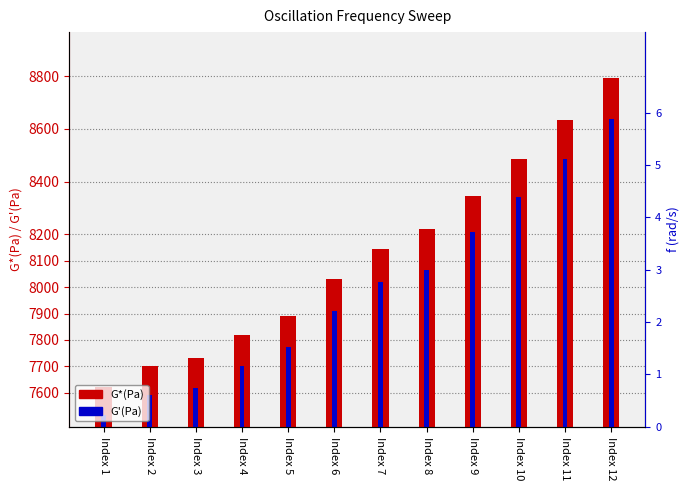

What is the difference between the highest and lowest values at Index 11?

146